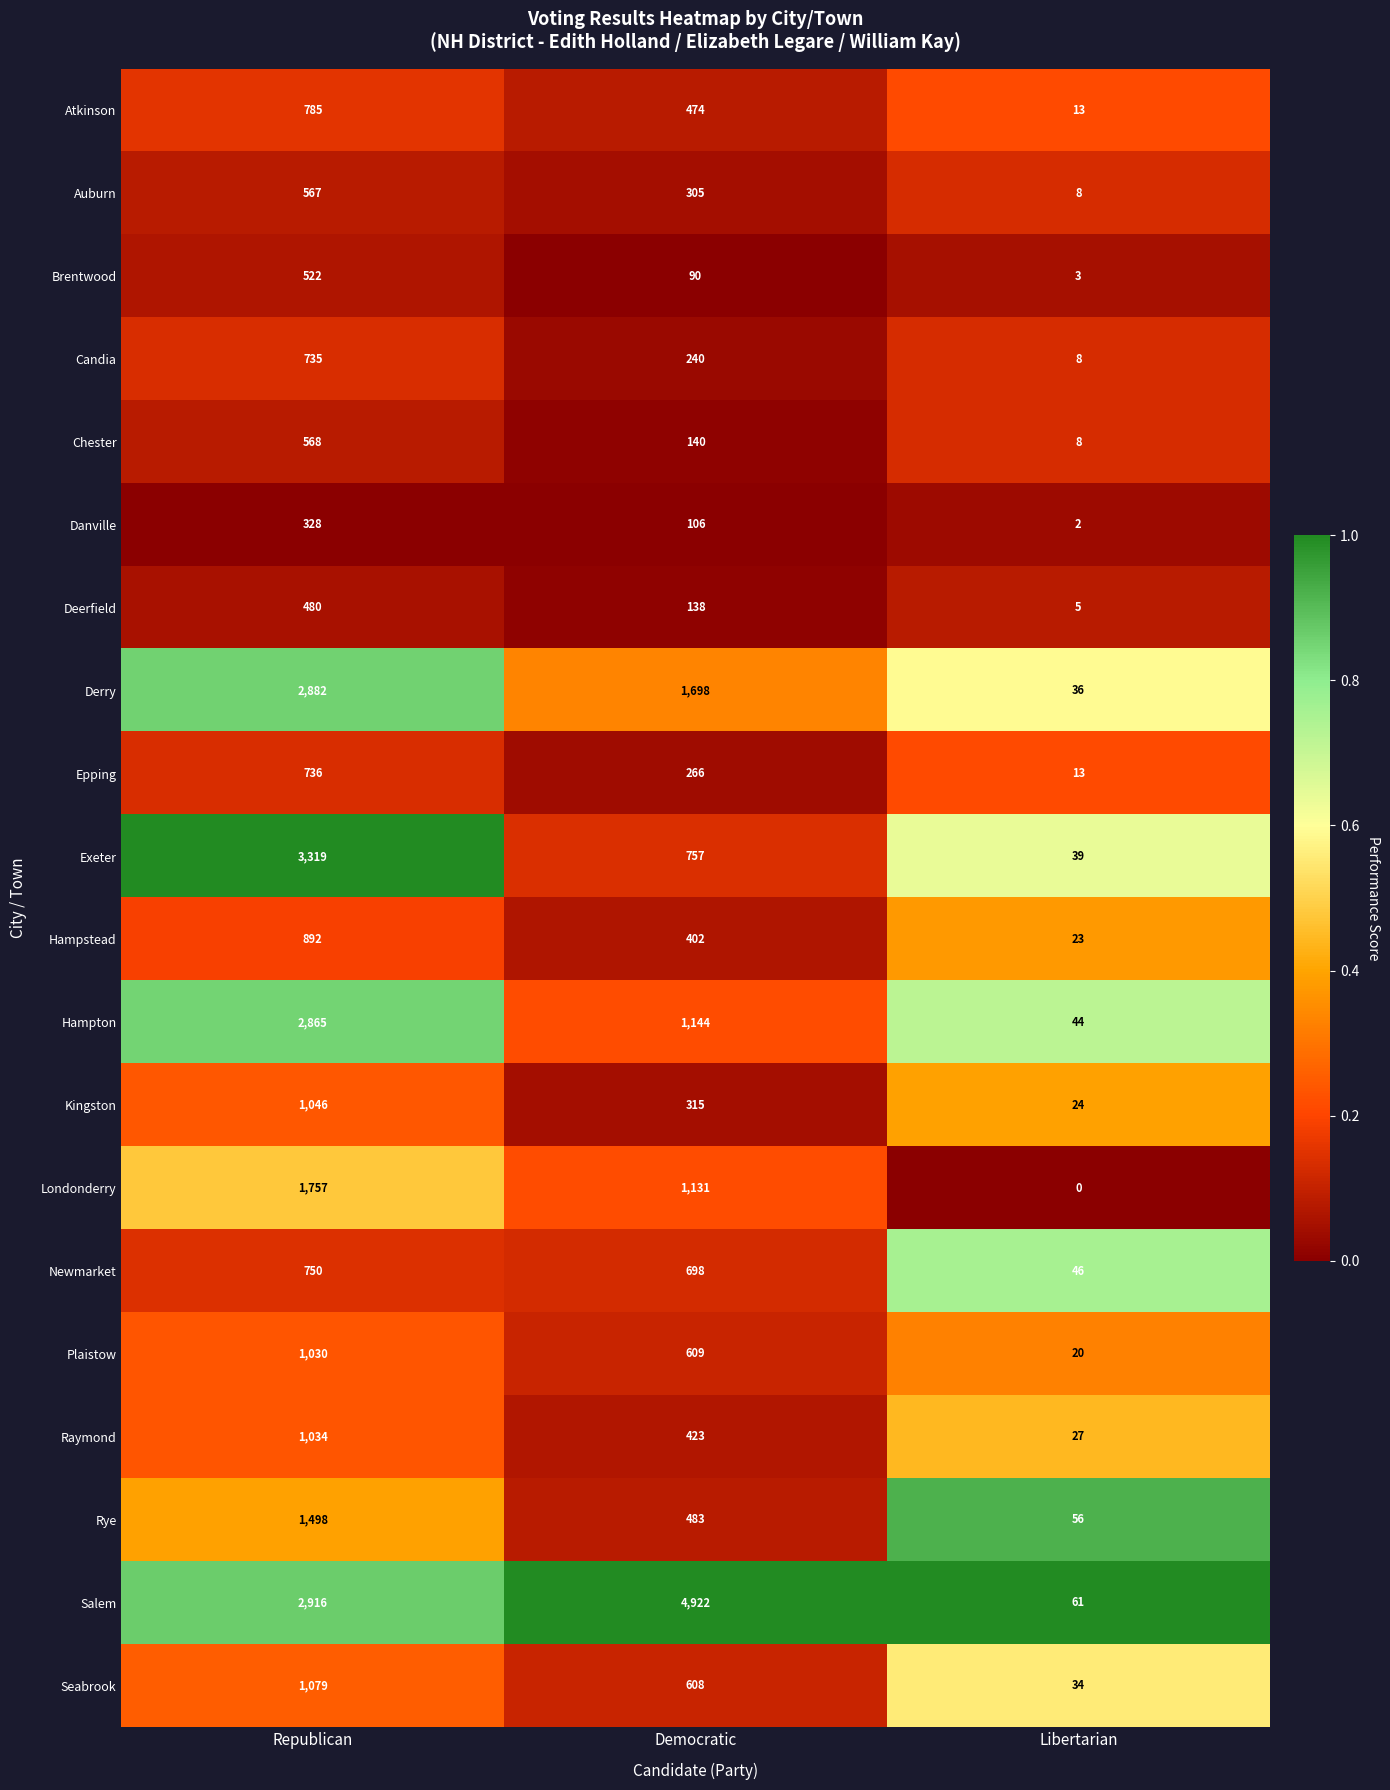

Between Republican and Democratic, which series saw the biggest shift?

Exeter